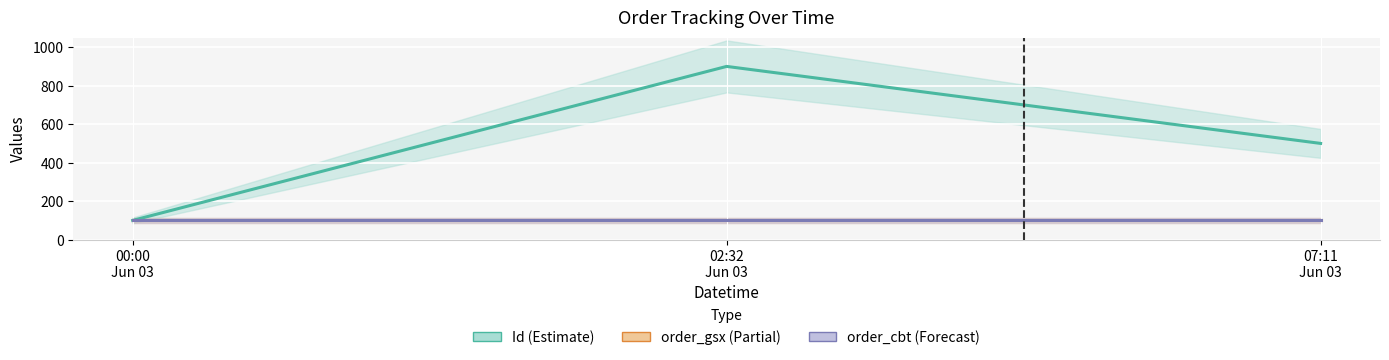

Which label corresponds to the smallest value in the chart?

00:00
Jun 03